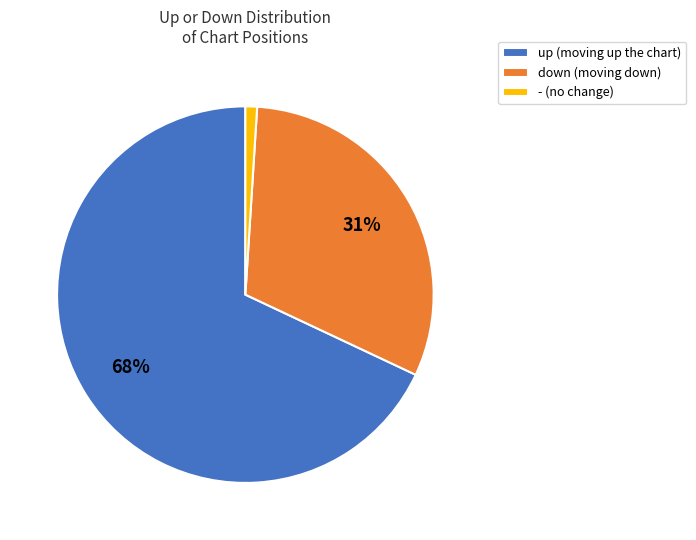

To the nearest percent, what is the difference between the largest and smallest slice percentages?

67%